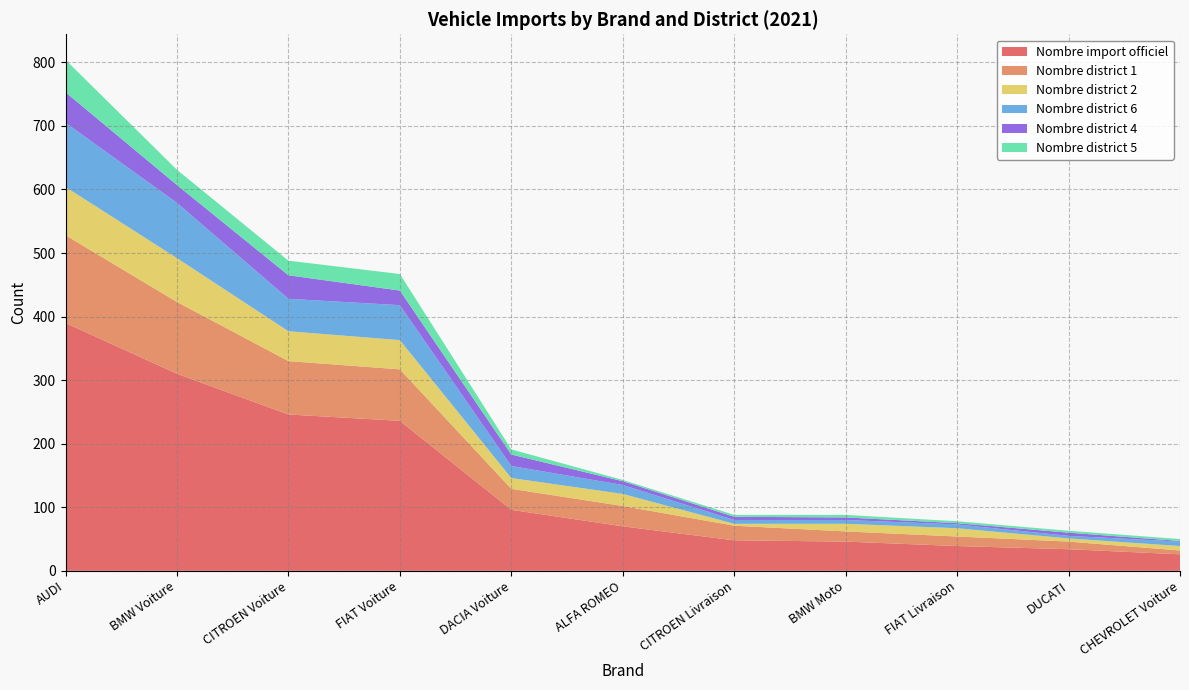

Reading right to left, list all the values displayed in this chart.

Nombre import officiel: CHEVROLET Voiture=26	DUCATI=34	FIAT Livraison=39	BMW Moto=46	CITROEN Livraison=48	ALFA ROMEO=70	DACIA Voiture=96	FIAT Voiture=236	CITROEN Voiture=246	BMW Voiture=310	AUDI=390
Nombre district 1: CHEVROLET Voiture=6	DUCATI=12	FIAT Livraison=15	BMW Moto=16	CITROEN Livraison=23	ALFA ROMEO=32	DACIA Voiture=33	FIAT Voiture=81	CITROEN Voiture=84	BMW Voiture=113	AUDI=138
Nombre district 2: CHEVROLET Voiture=7	DUCATI=5	FIAT Livraison=13	BMW Moto=12	CITROEN Livraison=3	ALFA ROMEO=19	DACIA Voiture=17	FIAT Voiture=46	CITROEN Voiture=47	BMW Voiture=69	AUDI=76
Nombre district 6: CHEVROLET Voiture=7	DUCATI=4	FIAT Livraison=6	BMW Moto=6	CITROEN Livraison=6	ALFA ROMEO=14	DACIA Voiture=19	FIAT Voiture=55	CITROEN Voiture=51	BMW Voiture=87	AUDI=101
Nombre district 4: CHEVROLET Voiture=1	DUCATI=5	FIAT Livraison=2	BMW Moto=4	CITROEN Livraison=5	ALFA ROMEO=6	DACIA Voiture=18	FIAT Voiture=23	CITROEN Voiture=37	BMW Voiture=28	AUDI=48
Nombre district 5: CHEVROLET Voiture=3	DUCATI=3	FIAT Livraison=3	BMW Moto=4	CITROEN Livraison=3	ALFA ROMEO=2	DACIA Voiture=8	FIAT Voiture=26	CITROEN Voiture=23	BMW Voiture=24	AUDI=51